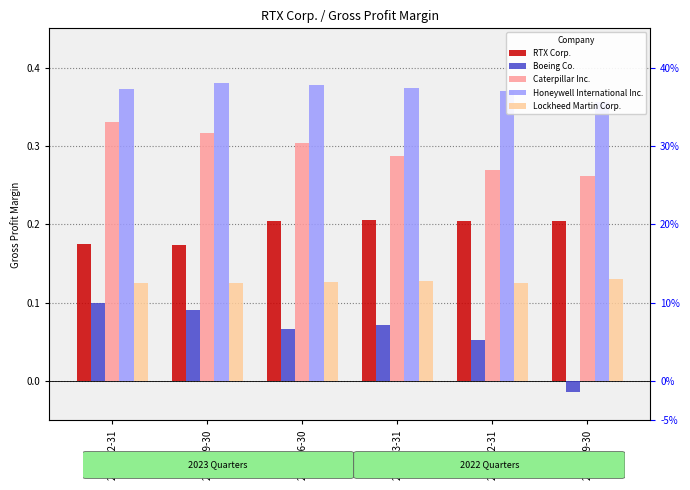

How many values in Boeing Co. are above zero?

5